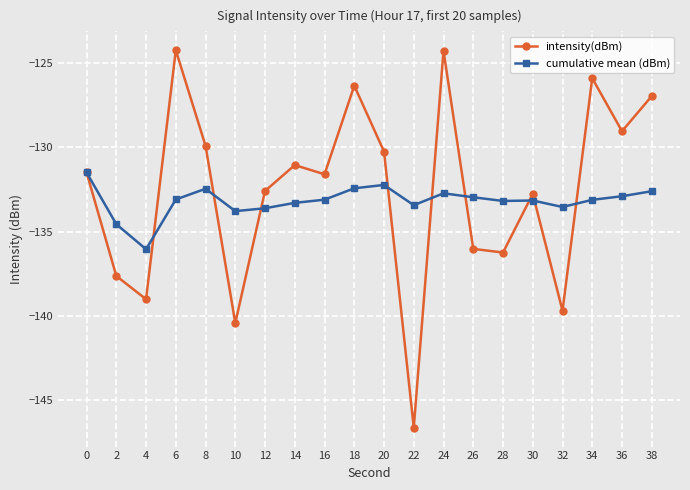

What is the spread (max minus min) of values at 10?

6.6